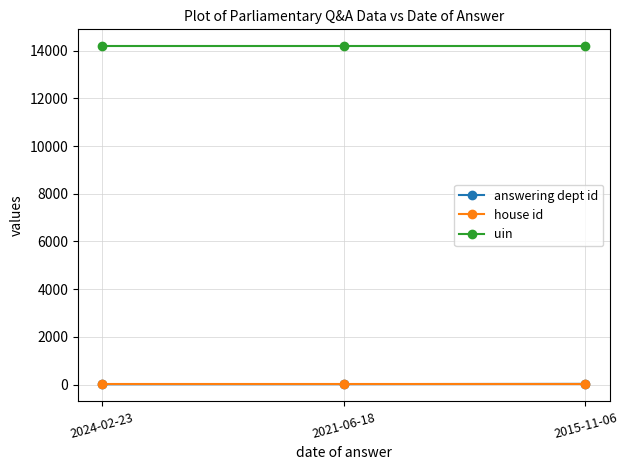

What is the maximum value for uin?

14189